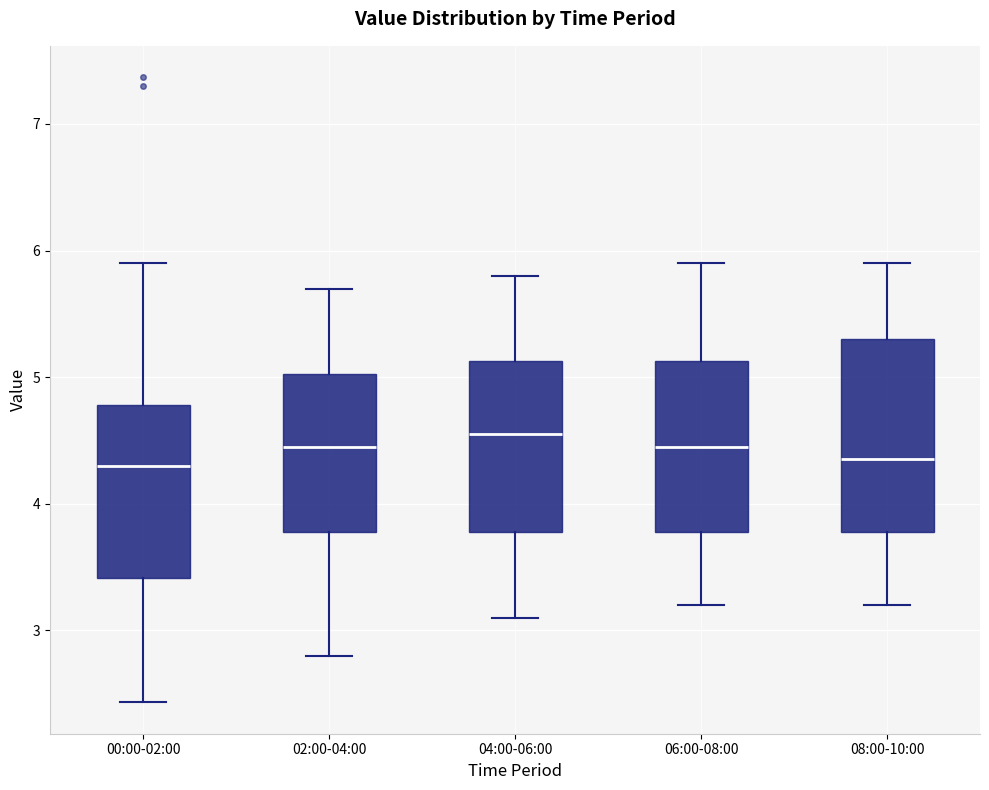

Which box is the tallest, from its lower edge to its upper edge?

08:00-10:00